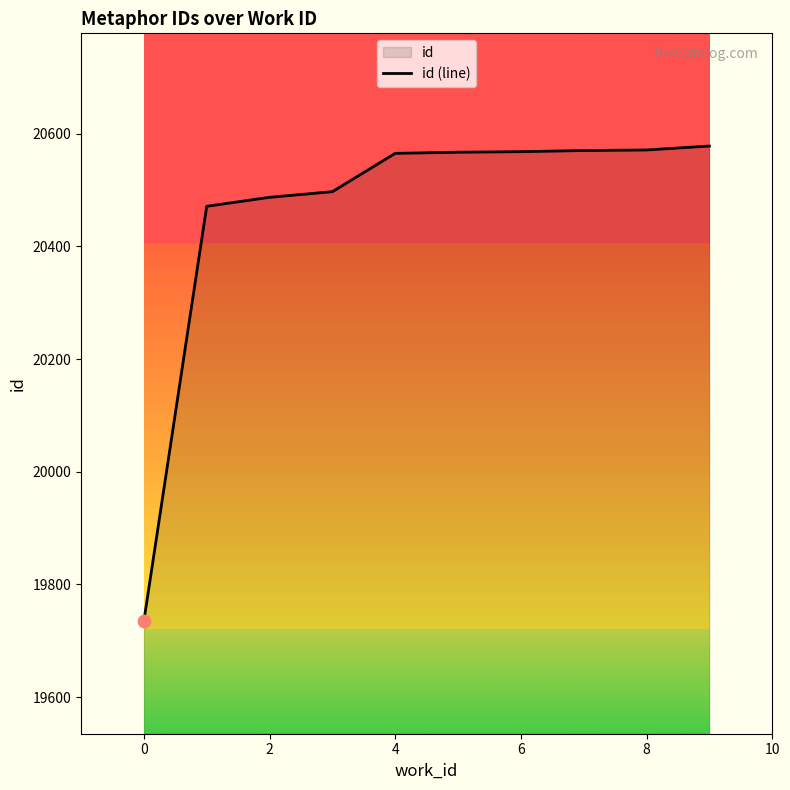

What is the change in value from 2 to 4?

+78